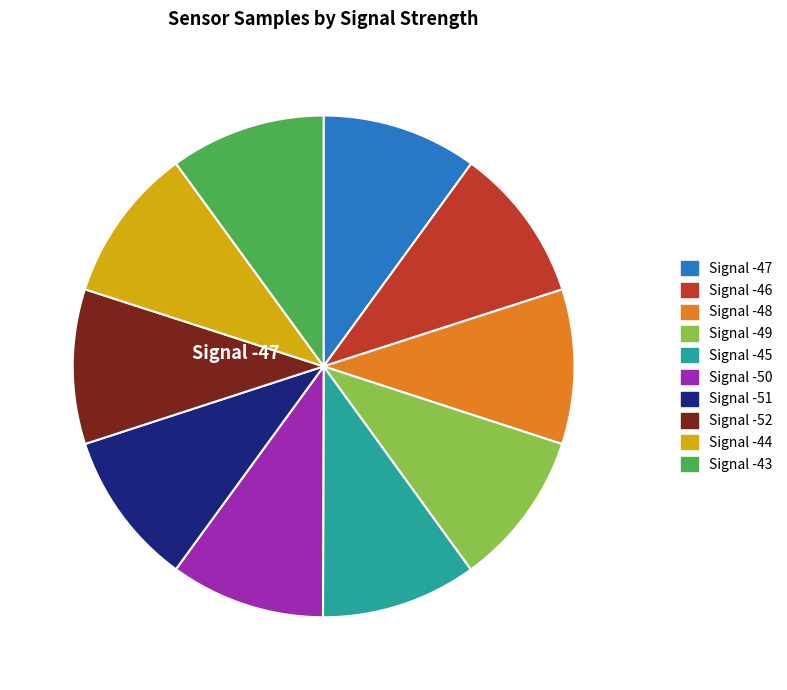

Is there a majority slice in this chart?

No